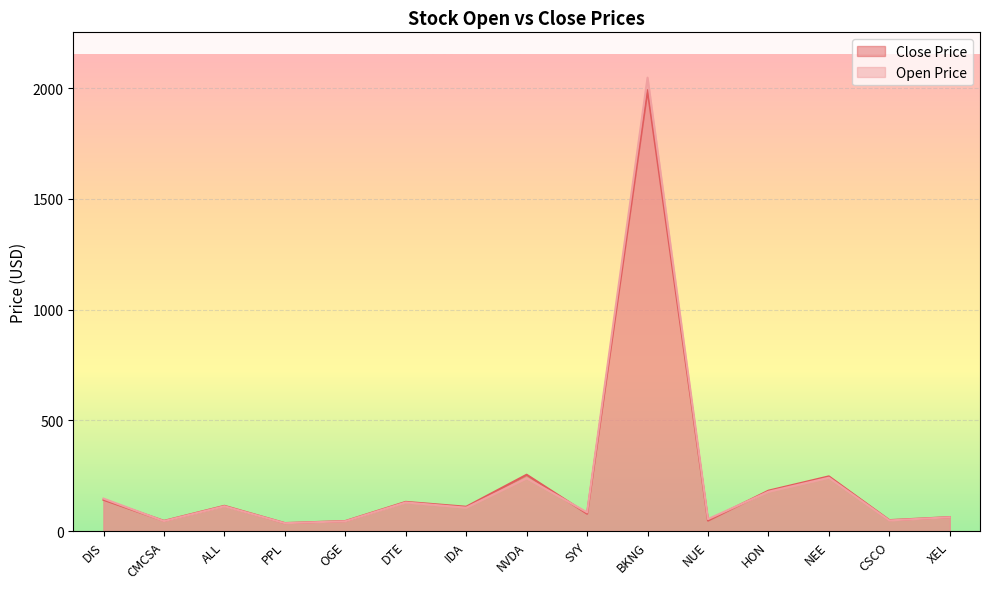

True or false: Close Price and Open Price intersect in this chart.

True